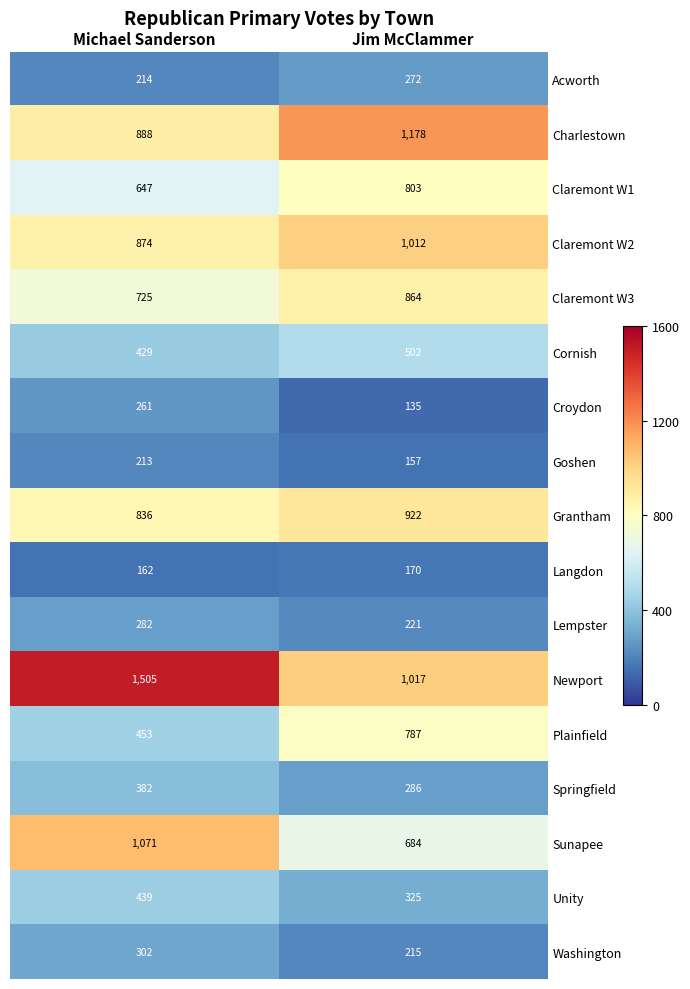

What is the maximum value shown in the chart?

1505